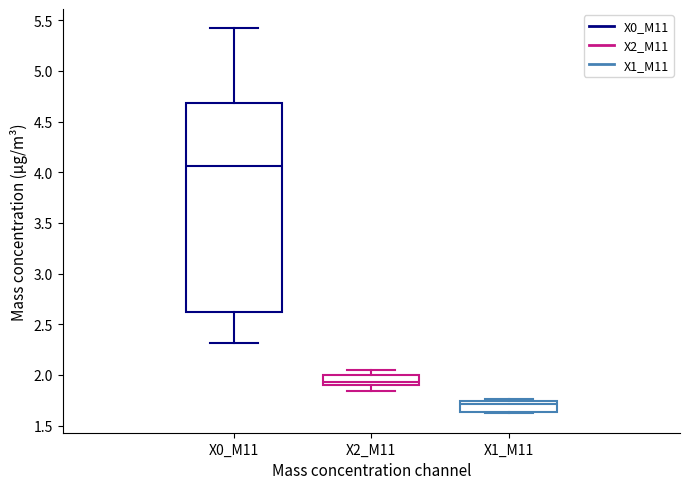

Reading left to right, read every box against the y-axis: the position of its median line, the range the box covers, and the ends of its whiskers. The values are not printed on the chart, so give them approximately, as read against the axis.

X0_M11: median 4.05, box 2.60 to 4.70, whiskers 2.30 to 5.40
X2_M11: median 1.95, box 1.90 to 2.00, whiskers 1.85 to 2.05
X1_M11: median 1.70, box 1.65 to 1.75, whiskers 1.60 to 1.75 (just above the box's upper edge)